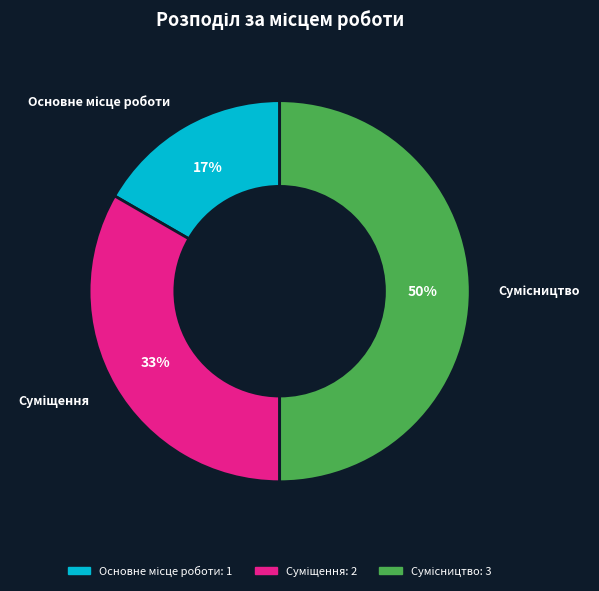

To the nearest percent, what is the difference between the largest and smallest slice percentages?

33%